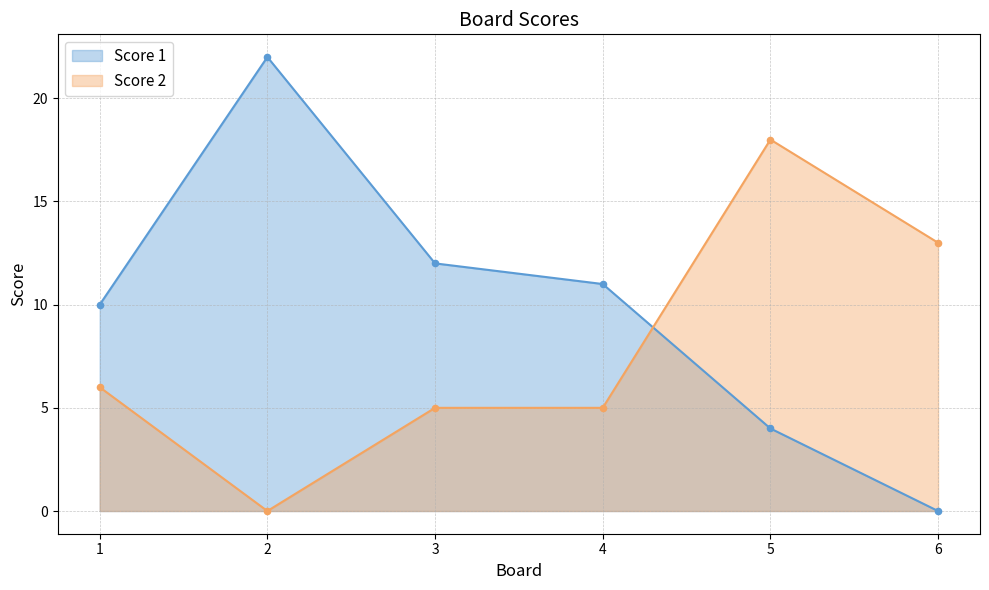

What are all the series names shown in the legend?

Score 1, Score 2